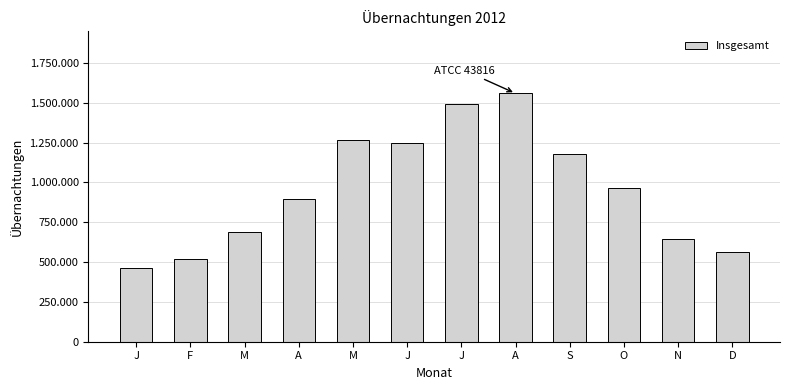

Reading left to right, extract all data points from this chart.

J=465153	F=517612	M=688124	A=895622	M=1268759	J=1249366	J=1491281	A=1558543	S=1175245	O=962770	N=646757	D=561628